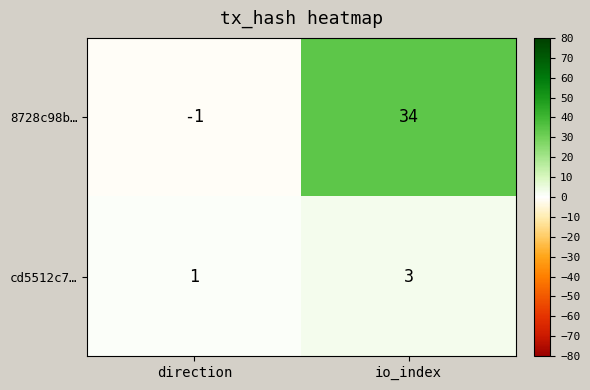

Which series has the largest total across all categories?

8728c98b…